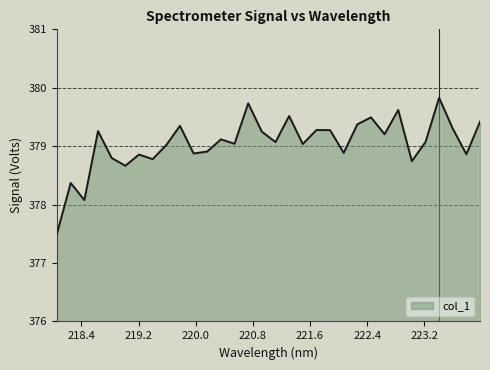

What is the difference between the maximum and minimum values?

2.3